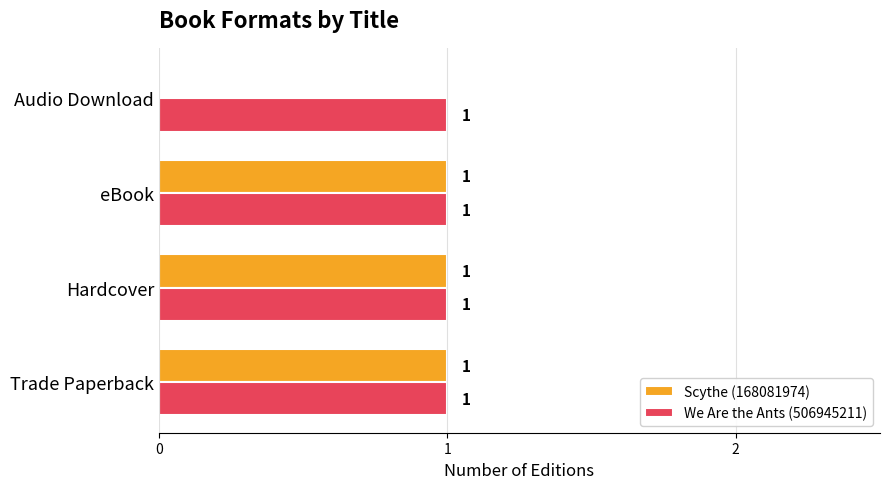

Which series has the largest total across all categories?

We Are the Ants (506945211)